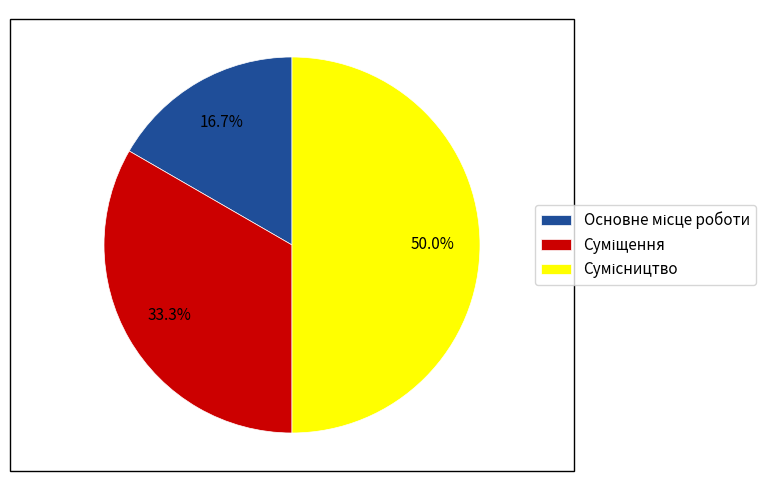

How many slices are in this pie chart?

3